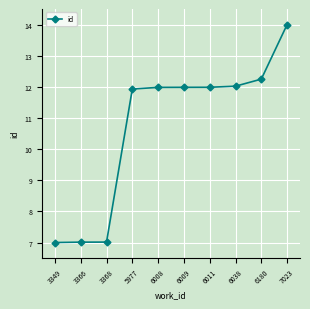

What is the difference between the maximum and minimum values?

7.0